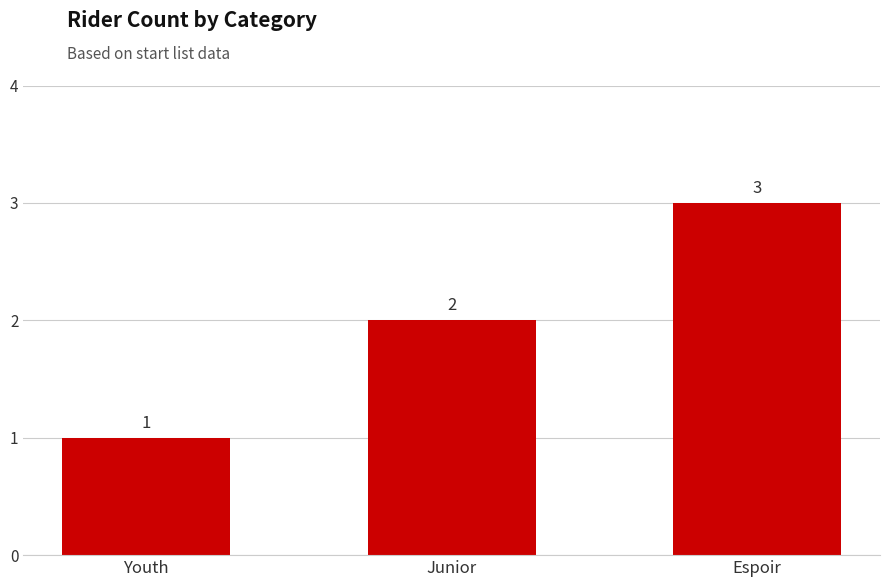

True or false: the data shows 3 at Junior.

False